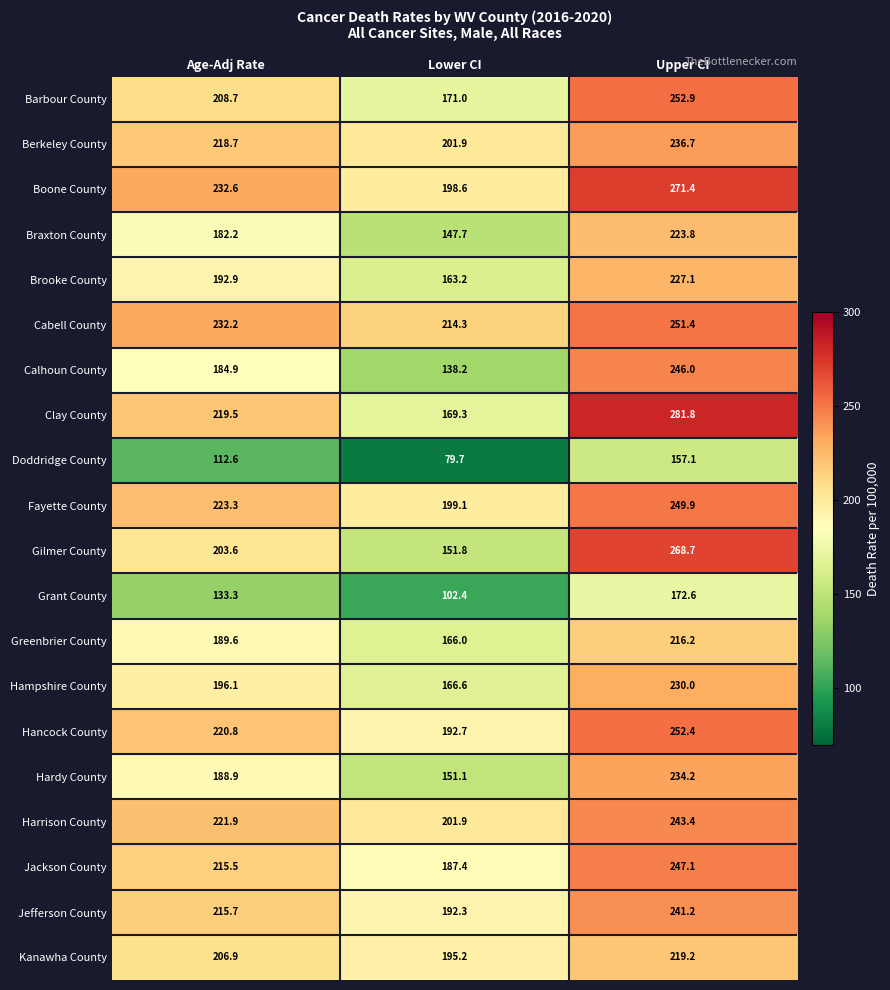

Which series has the widest spread of values?

Gilmer County